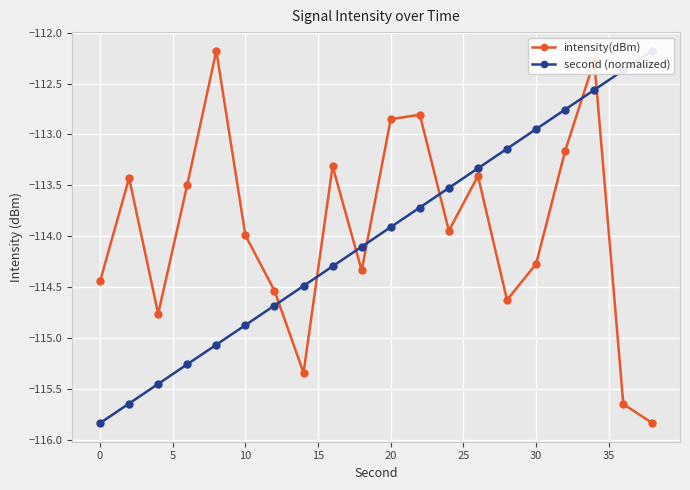

How many interior local peaks does the intensity(dBm) series have?

6